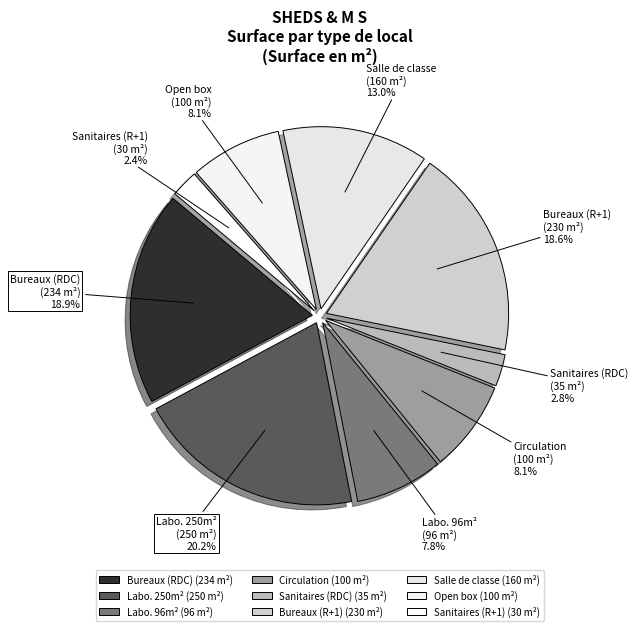

Is there any slice that represents more than half of the pie?

No